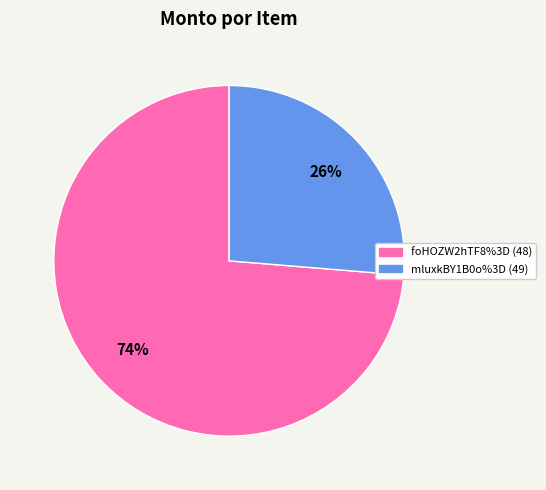

True or false: foHOZW2hTF8%3D (48) accounts for 74% of the total.

True